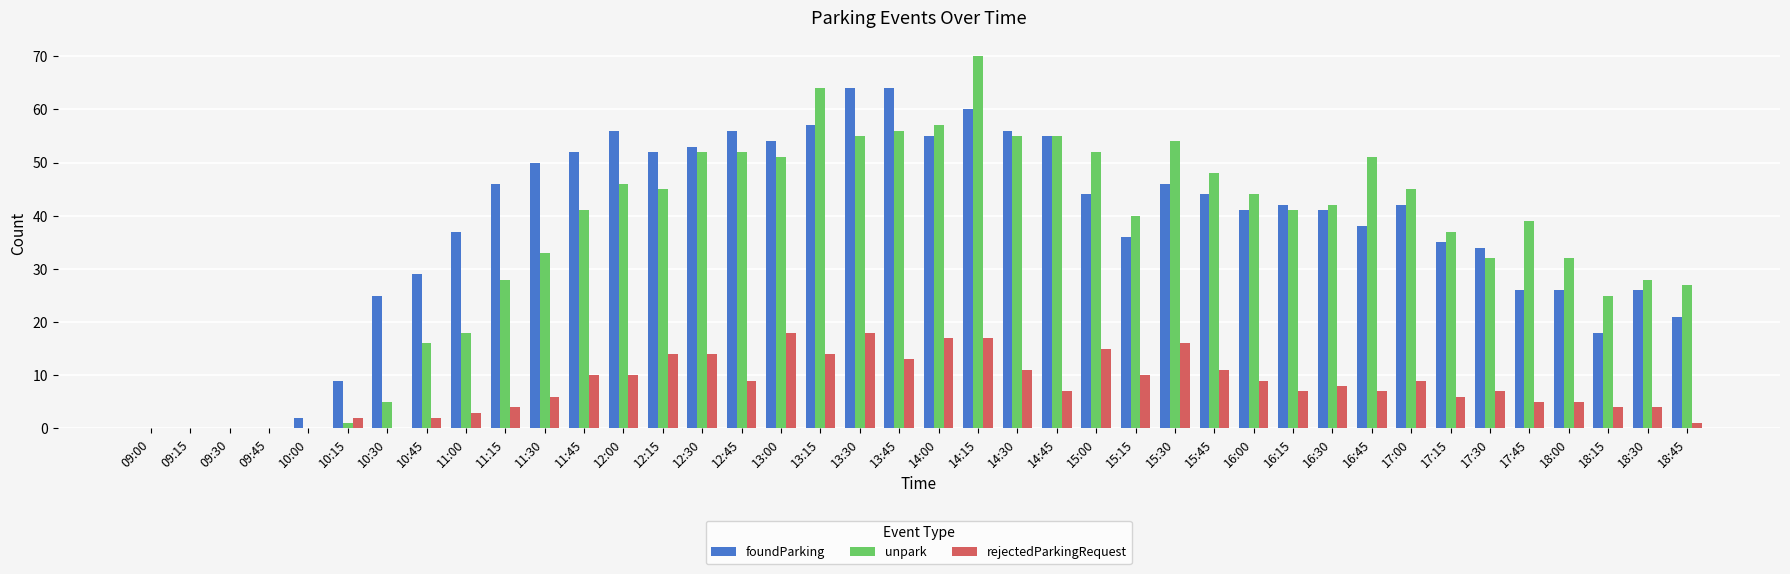

At which label is foundParking closest to 32?

17:30